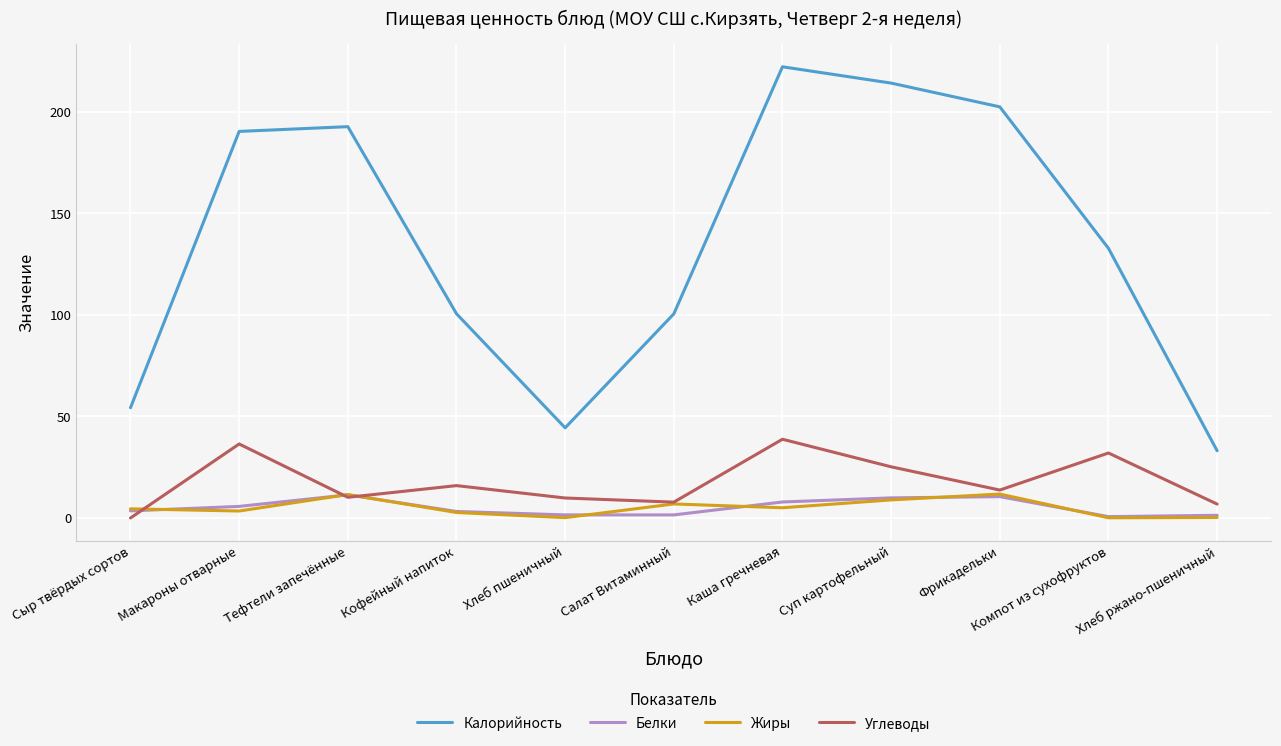

Which category has the lowest value in the Калорийность series?

Хлеб ржано-пшеничный